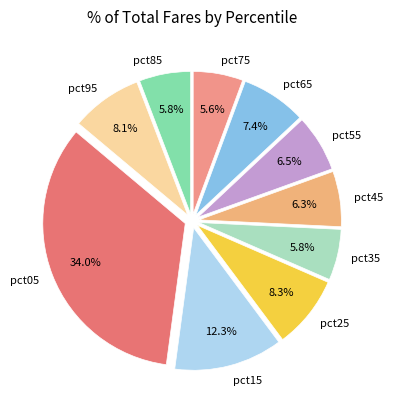

To the nearest percent, what is the combined percentage of pct95 and pct55?

15%